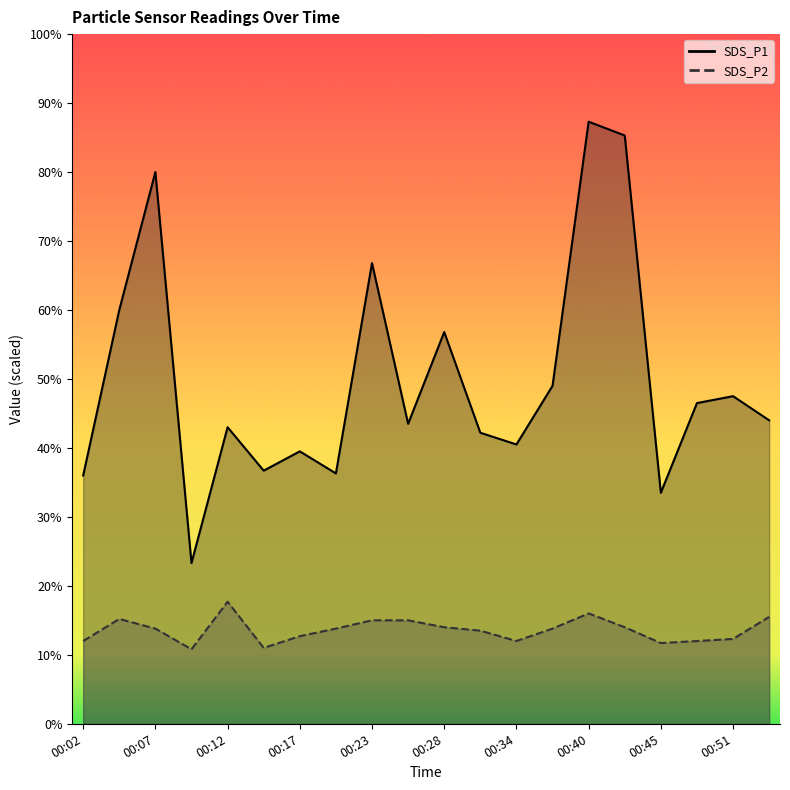

Reading left to right, what are all the values shown in this chart?

SDS_P1: 00:02=3.6	00:05=6.0	00:07=8.0	00:10=2.3	00:12=4.3	00:15=3.7	00:17=4.0	00:20=3.6	00:23=6.7	00:25=4.3	00:28=5.7	00:31=4.2	00:34=4.0	00:37=4.9	00:40=8.7	00:43=8.5	00:45=3.4	00:48=4.7	00:51=4.8	00:54=4.4
SDS_P2: 00:02=1.2	00:05=1.5	00:07=1.4	00:10=1.1	00:12=1.8	00:15=1.1	00:17=1.3	00:20=1.4	00:23=1.5	00:25=1.5	00:28=1.4	00:31=1.4	00:34=1.2	00:37=1.4	00:40=1.6	00:43=1.4	00:45=1.2	00:48=1.2	00:51=1.2	00:54=1.6